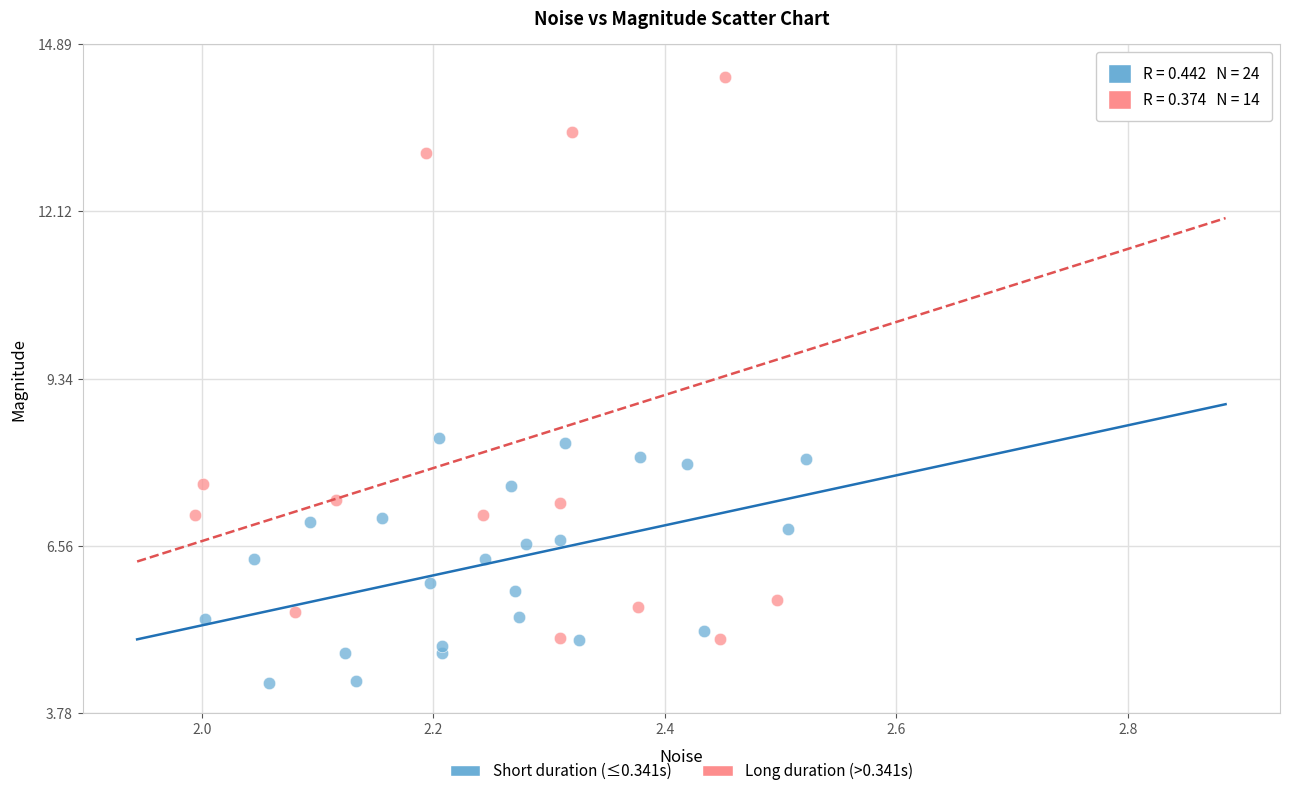

What are all the series names shown in the legend?

Short duration (≤0.341s), Long duration (>0.341s)